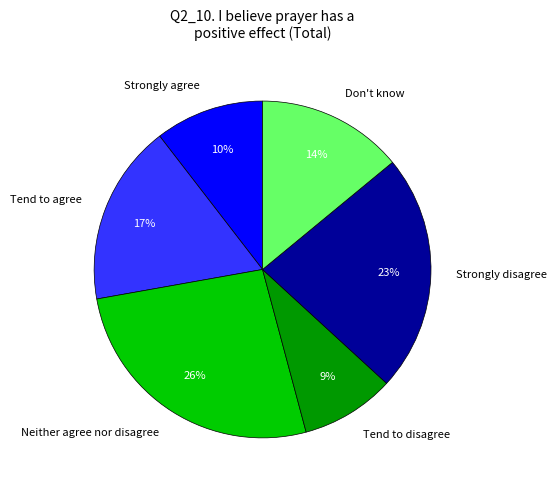

Between Strongly disagree and Tend to disagree, which is larger?

Strongly disagree